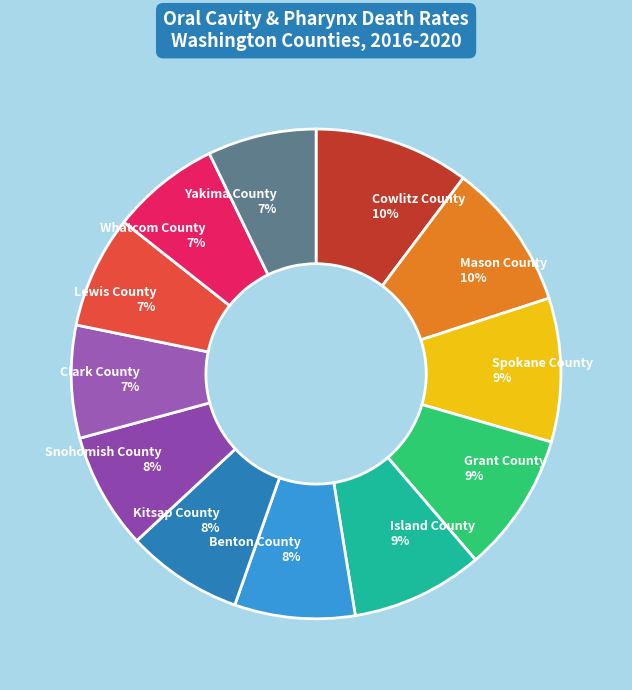

Count the number of slices in the pie.

12